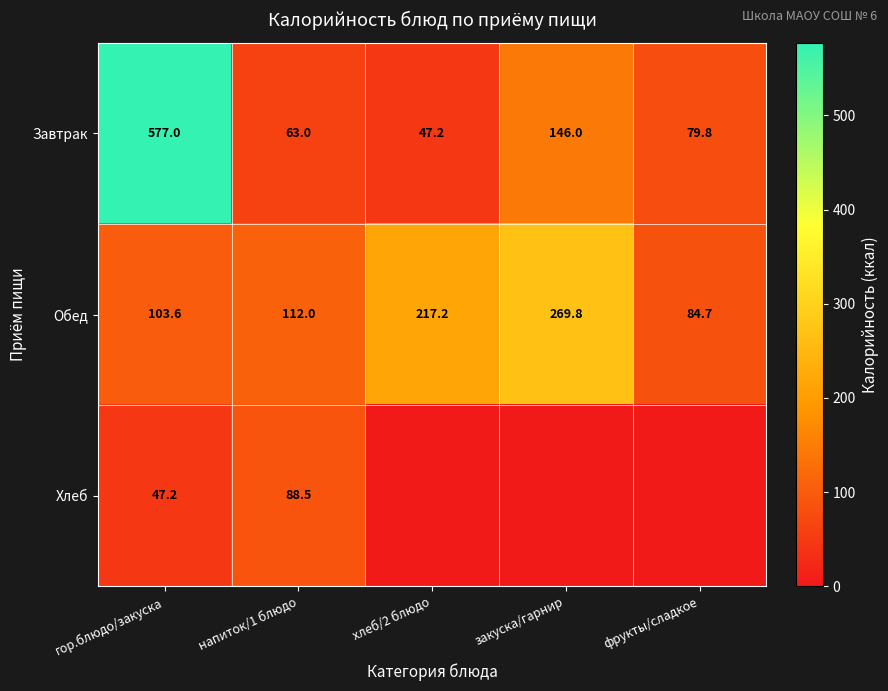

Is the value of Завтрак at хлеб/2 блюдо greater than the value of Обед at закуска/гарнир?

No